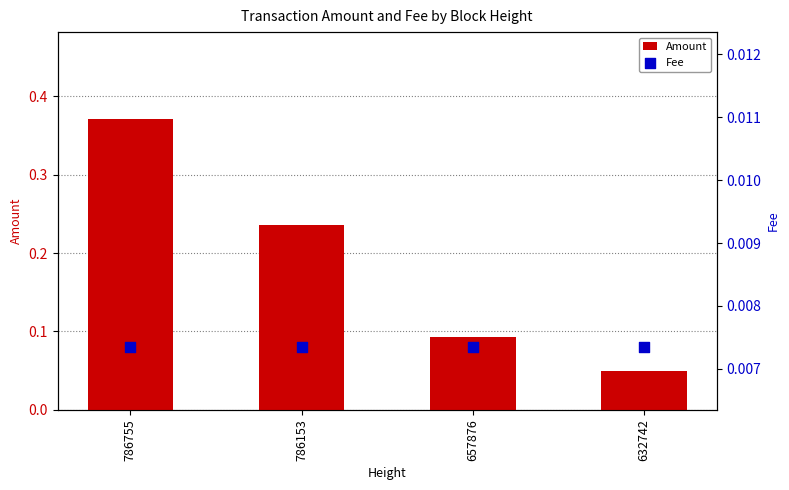

Which series has the largest Y range (max minus min)?

Amount